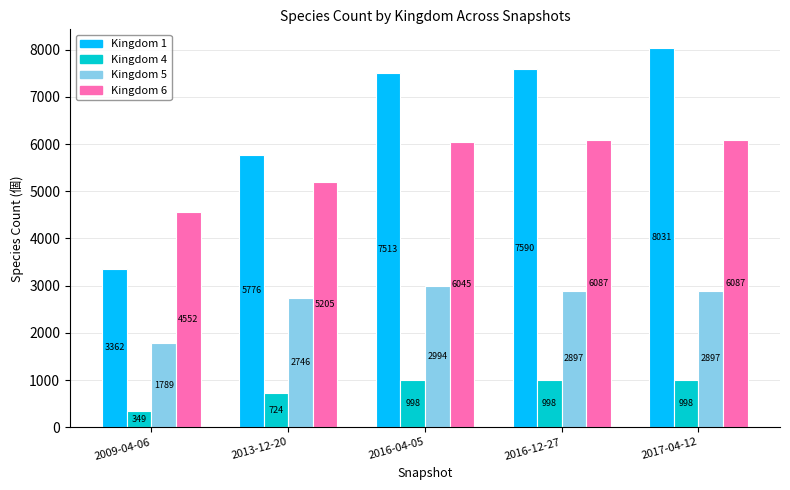

List the series in order of their peak value, highest first.

Kingdom 1, Kingdom 6, Kingdom 5, Kingdom 4